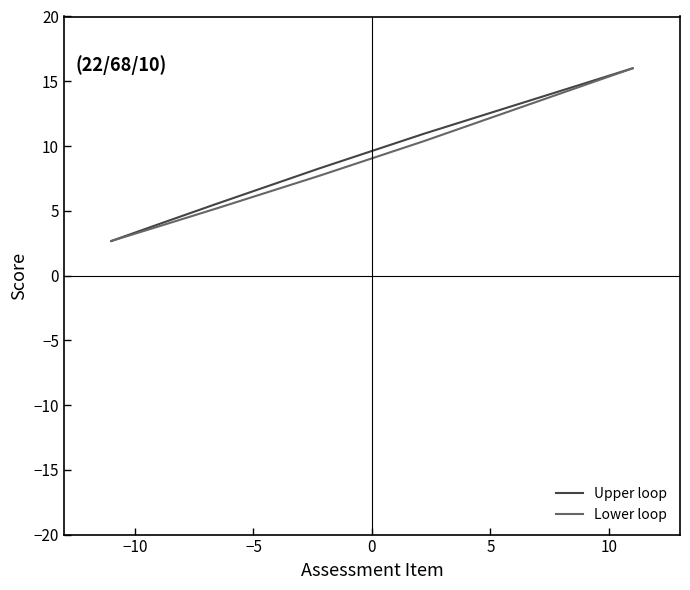

Which series has the largest total across all categories?

Upper loop